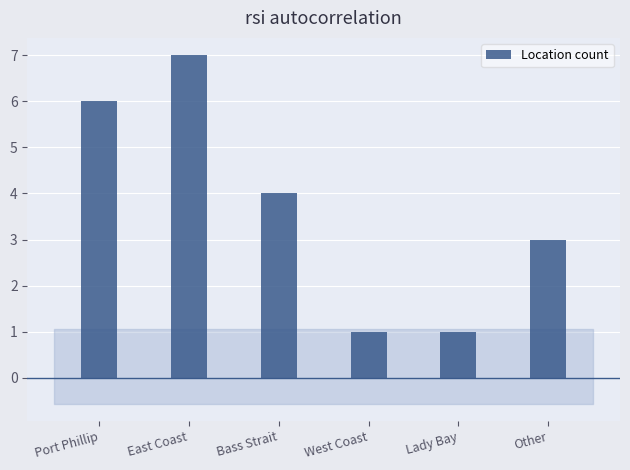

What is the difference between the values at Port Phillip and Bass Strait?

2